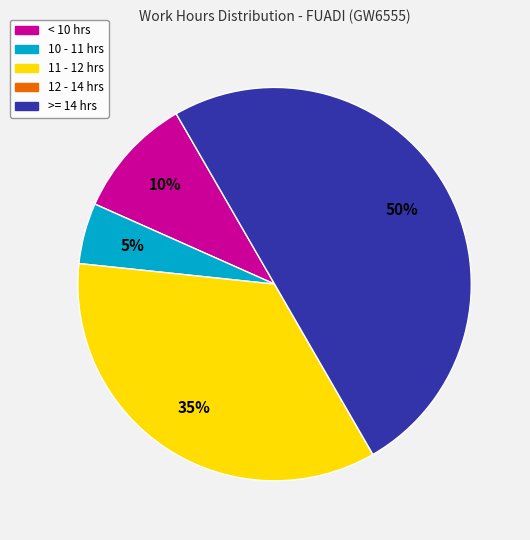

To the nearest percent, what is the combined percentage of < 10 hrs and >= 14 hrs?

60%